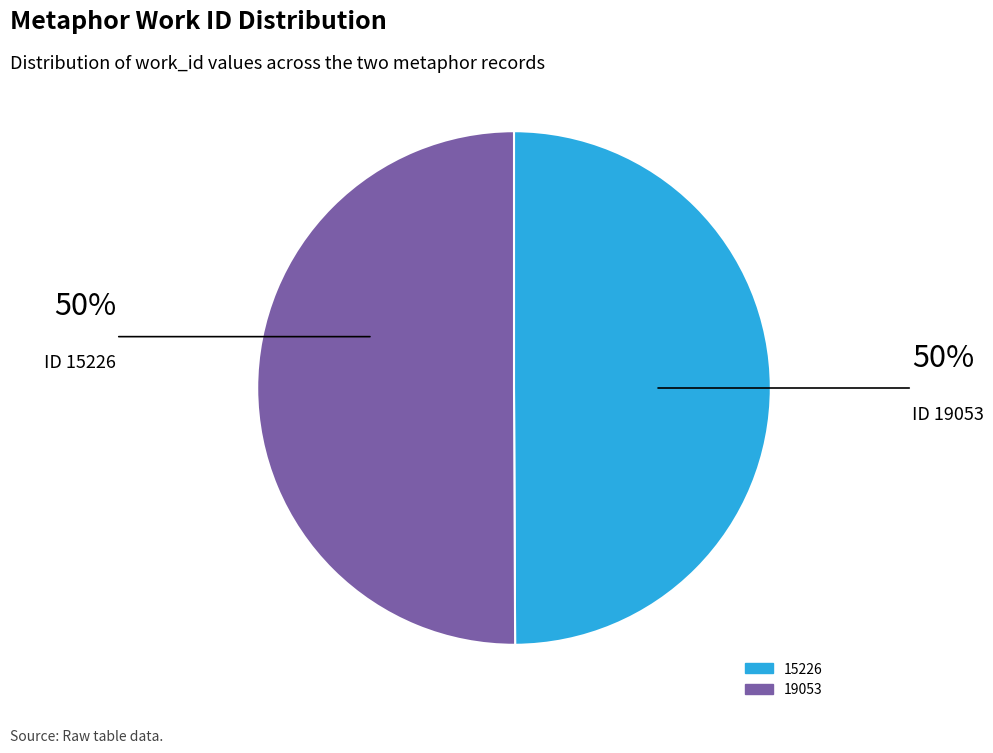

The 19053 slice represents 50% of the pie. True or false?

True